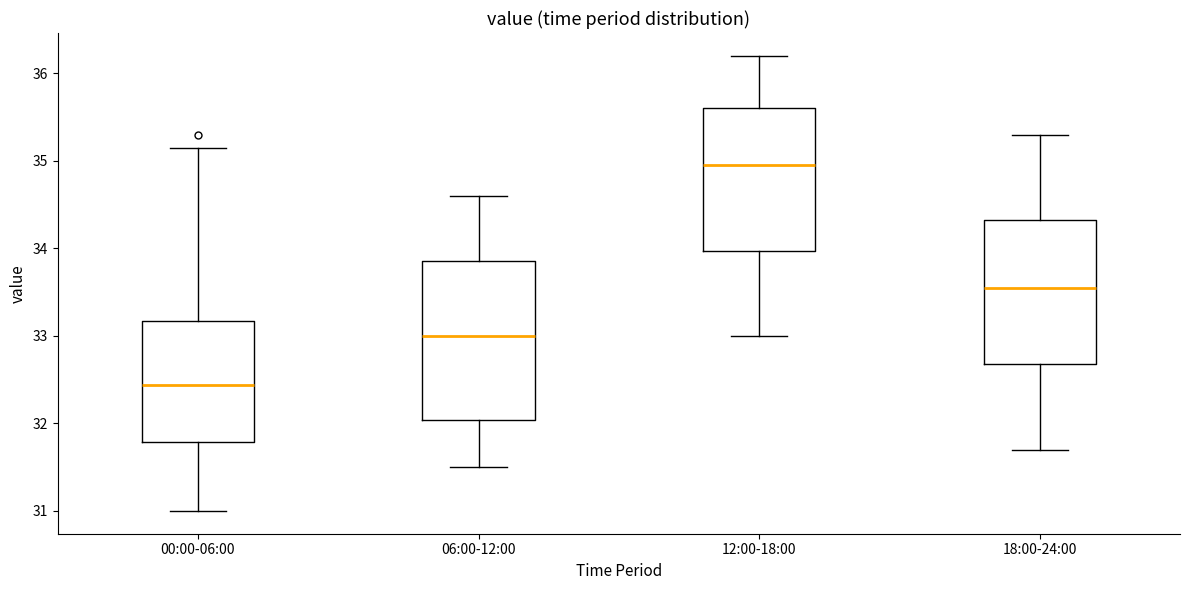

Where does the lower whisker of the box for 00:00-06:00 end on the y-axis? The values are not printed on the chart, so give them approximately, as read against the axis.

31.0